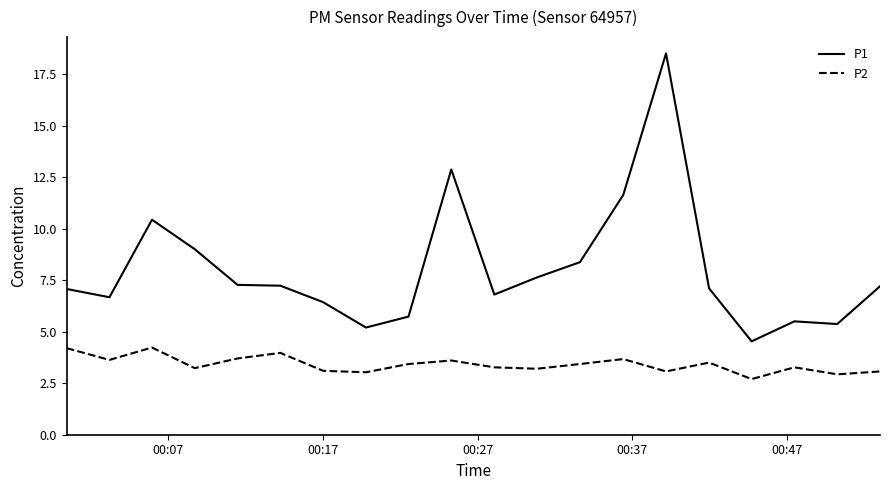

True or false: P1 and P2 intersect in this chart.

False